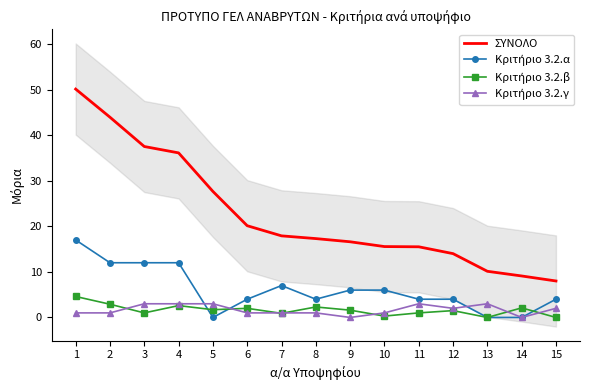

At which label does Κριτήριο 3.2.γ reach its peak?

3